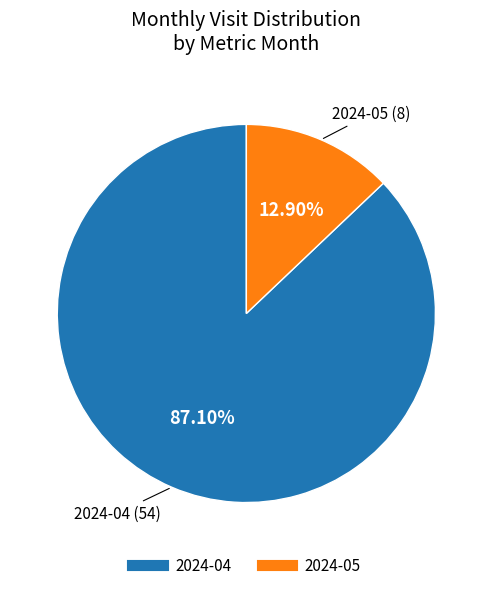

Is there a majority slice in this chart?

Yes